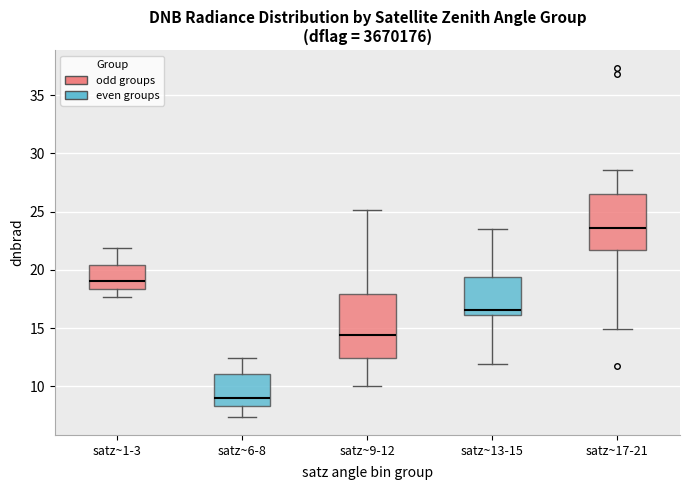

Reading left to right, transcribe this box plot: for each box, give where its median line is, the range the box spans, and where its two whiskers end, as read against the y-axis. The values are not printed on the chart, so give them approximately, as read against the axis.

satz~1-3: median 19.0, box 18.5 to 20.5, whiskers 17.5 to 22.0
satz~6-8: median 9.0, box 8.5 to 11.0, whiskers 7.5 to 12.5
satz~9-12: median 14.5, box 12.5 to 18.0, whiskers 10.0 to 25.0
satz~13-15: median 16.5, box 16.0 to 19.5, whiskers 12.0 to 23.5
satz~17-21: median 23.5, box 21.5 to 26.5, whiskers 15.0 to 28.5